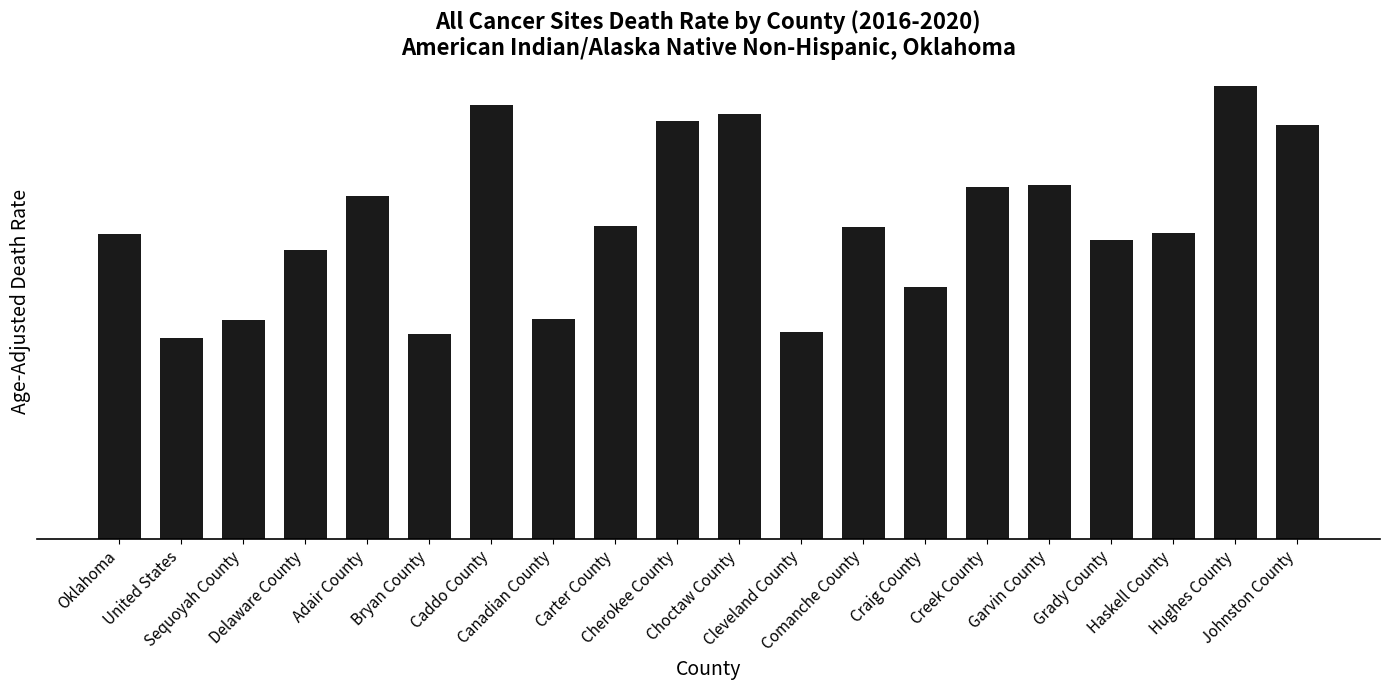

Are the bars horizontal?

No